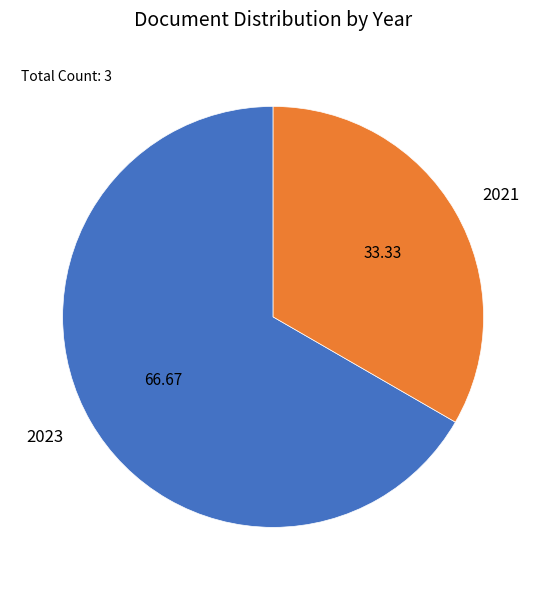

Which has a higher value, 2021 or 2023?

2023